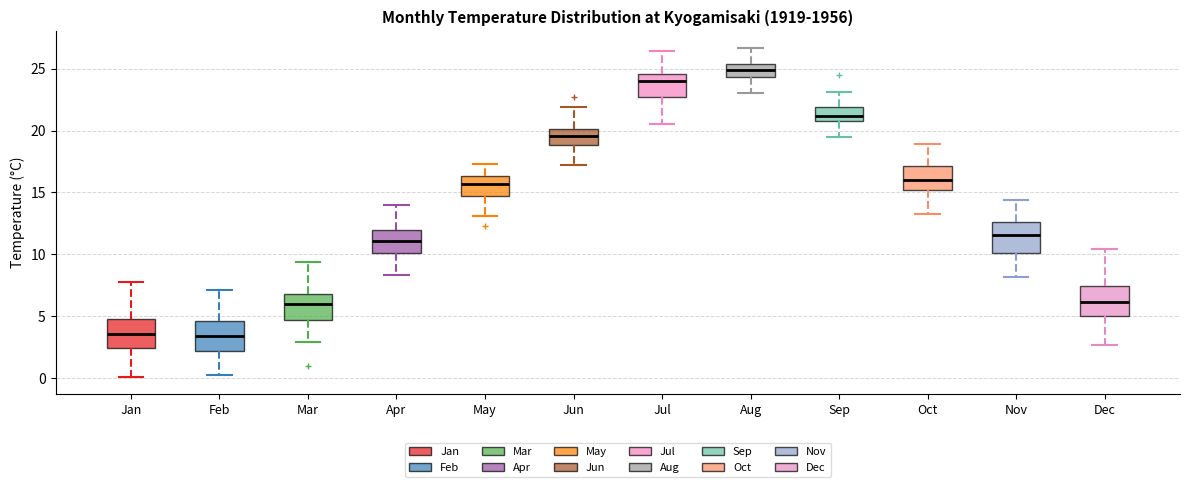

Reading left to right, transcribe this box plot: for each box, give where its median line is, the range the box spans, and where its two whiskers end, as read against the y-axis. The values are not printed on the chart, so give them approximately, as read against the axis.

Jan: median 3.5, box 2.5 to 5.0, whiskers 0.0 to 8.0
Feb: median 3.5, box 2.0 to 4.5, whiskers 0.5 to 7.0
Mar: median 6.0, box 4.5 to 7.0, whiskers 3.0 to 9.5
Apr: median 11.0, box 10.0 to 12.0, whiskers 8.5 to 14.0
May: median 15.5, box 14.5 to 16.5, whiskers 13.0 to 17.5
Jun: median 19.5, box 19.0 to 20.0, whiskers 17.0 to 22.0
Jul: median 24.0, box 22.5 to 24.5, whiskers 20.5 to 26.5
Aug: median 25.0, box 24.5 to 25.5, whiskers 23.0 to 26.5
Sep: median 21.0 (inside the box), box 21.0 to 22.0, whiskers 19.5 to 23.0
Oct: median 16.0, box 15.0 to 17.0, whiskers 13.5 to 19.0
Nov: median 11.5, box 10.0 to 12.5, whiskers 8.0 to 14.5
Dec: median 6.0, box 5.0 to 7.5, whiskers 2.5 to 10.5